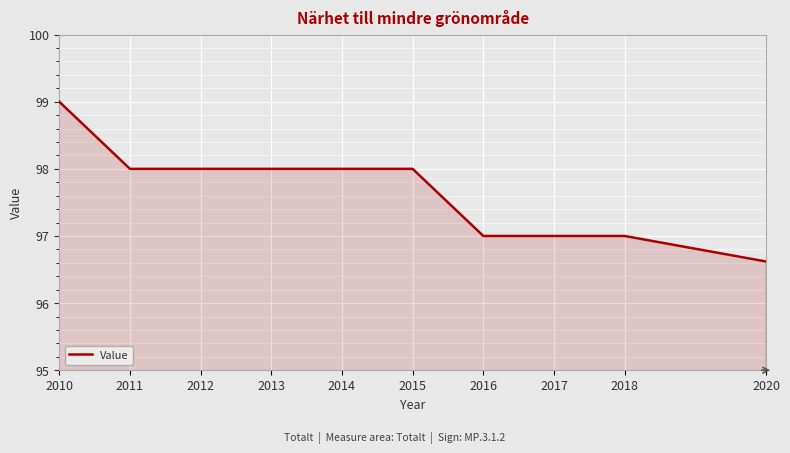

What is the difference between the values at 2013 and 2020?

1.4